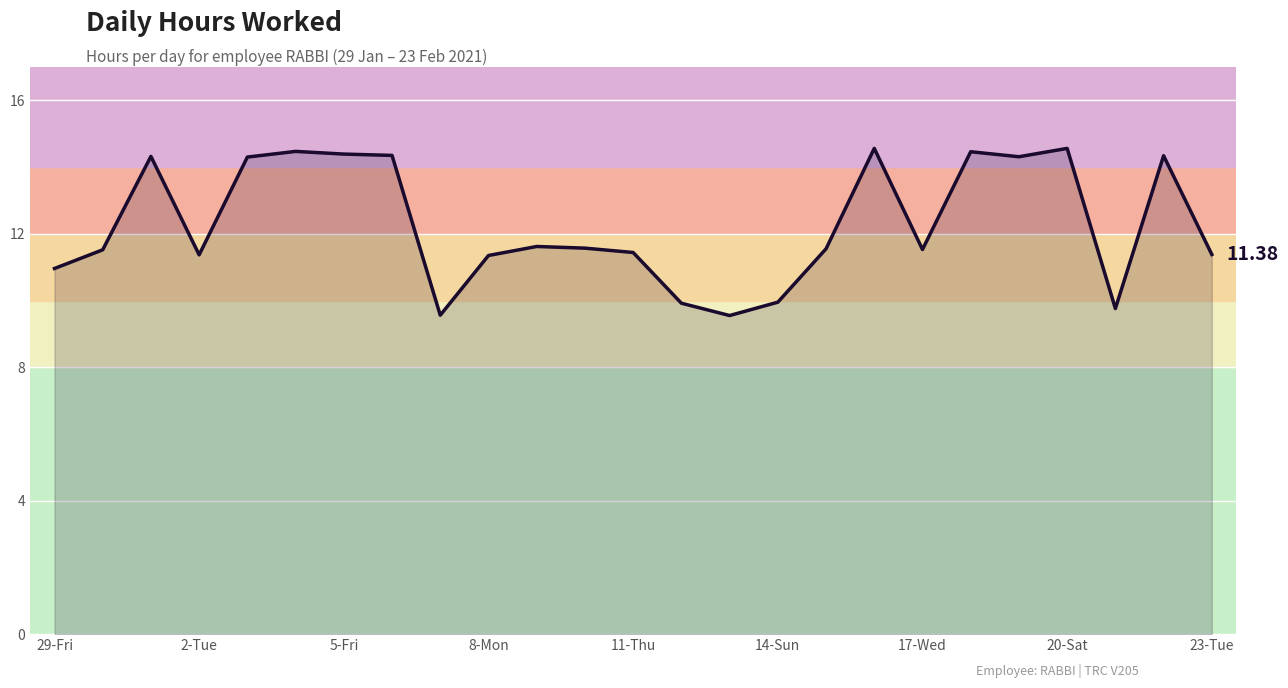

What is the difference between the maximum and minimum values?

5.0